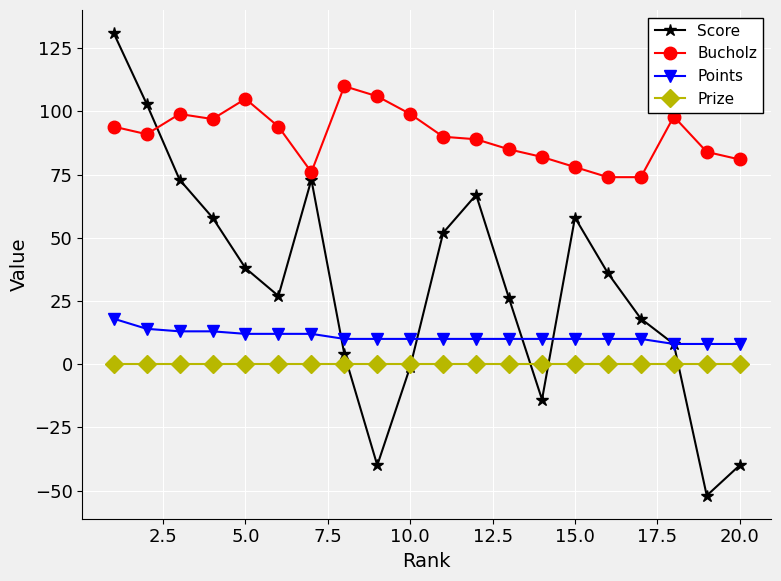

Does the chart have visible grid lines?

Yes